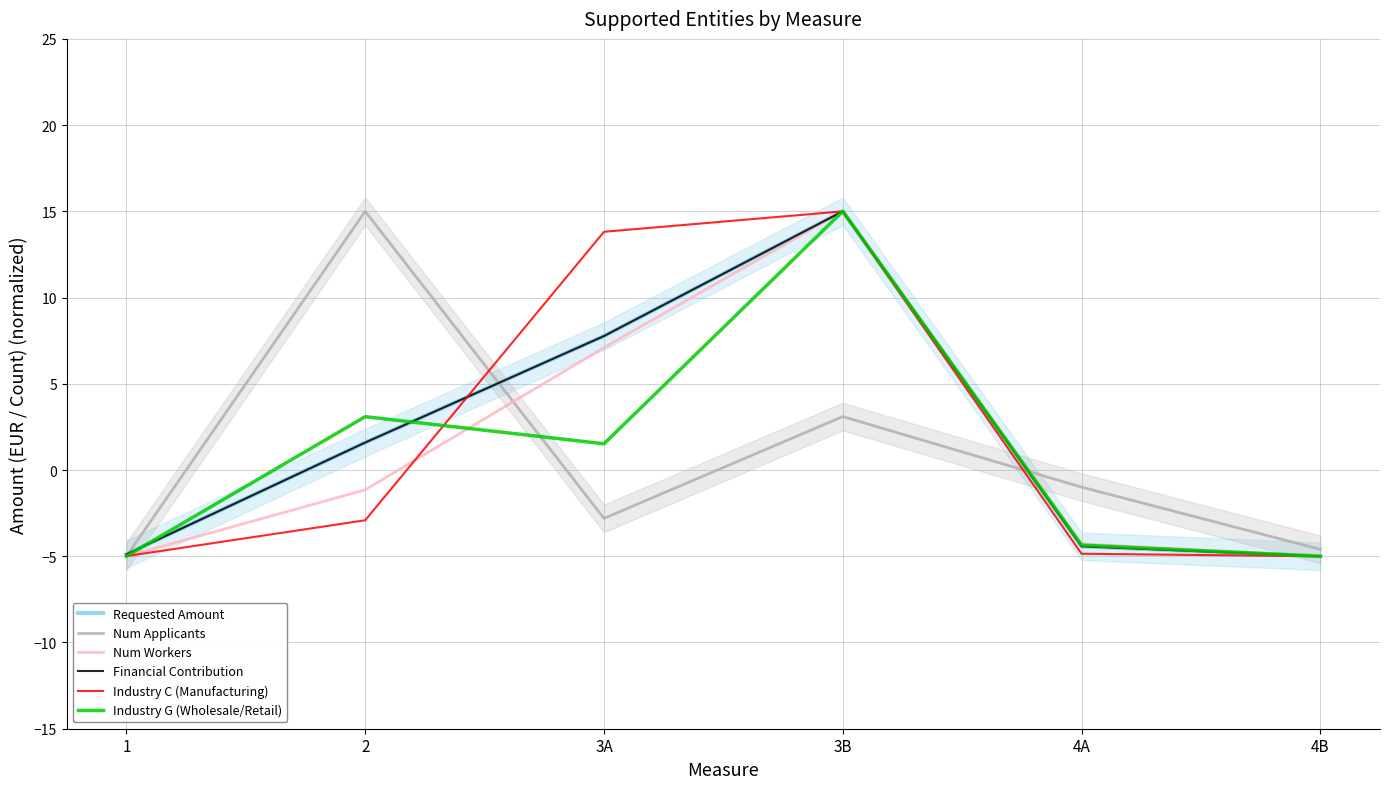

How many data points in Num Applicants are above 0?

2